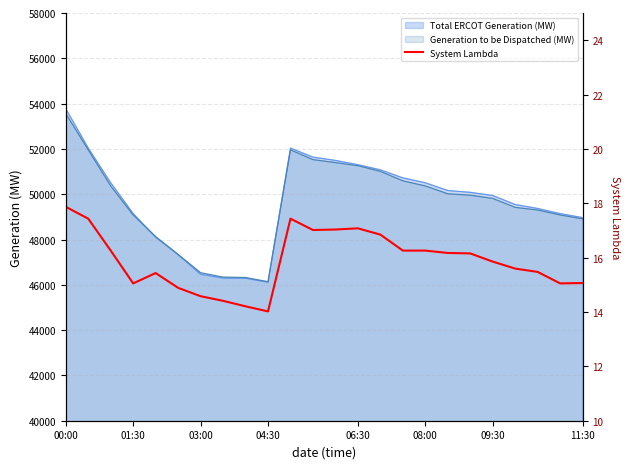

What is the value of the 23rd point from the left?

15.1